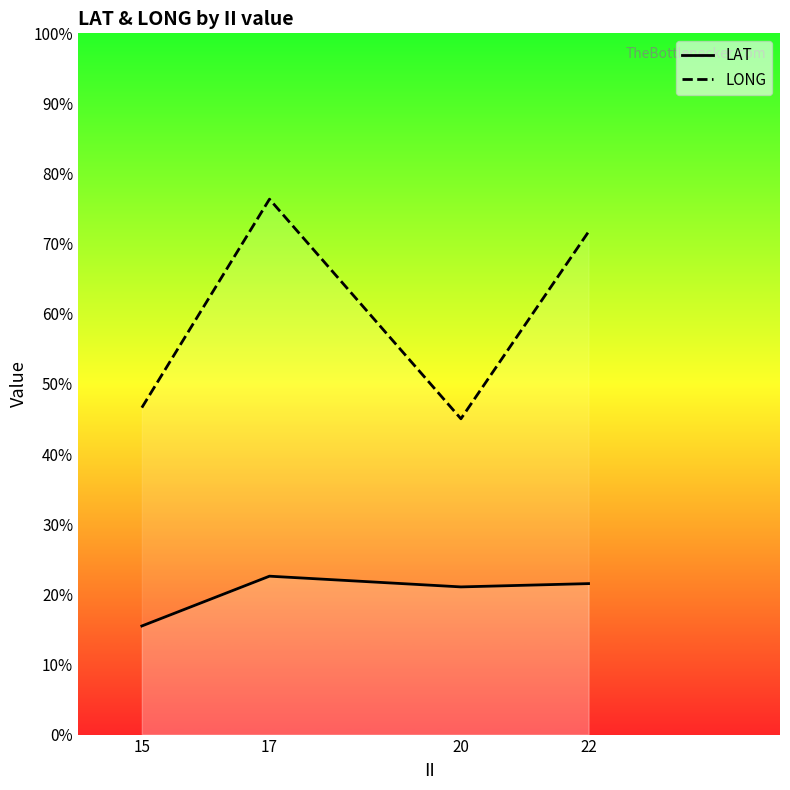

What are all the series names shown in the legend?

LAT, LONG